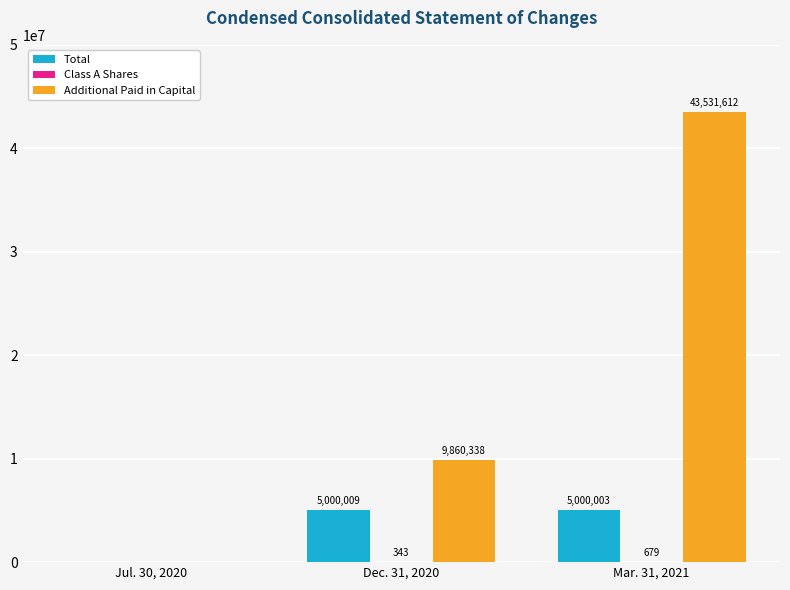

Which series has the largest total across all categories?

Additional Paid in Capital